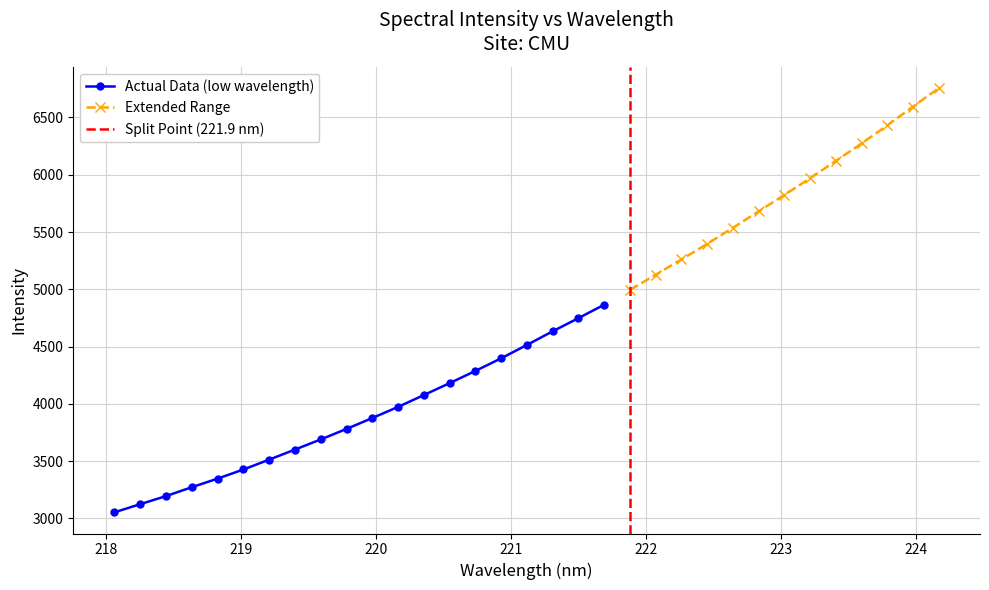

Read the value at 4.

3347.6